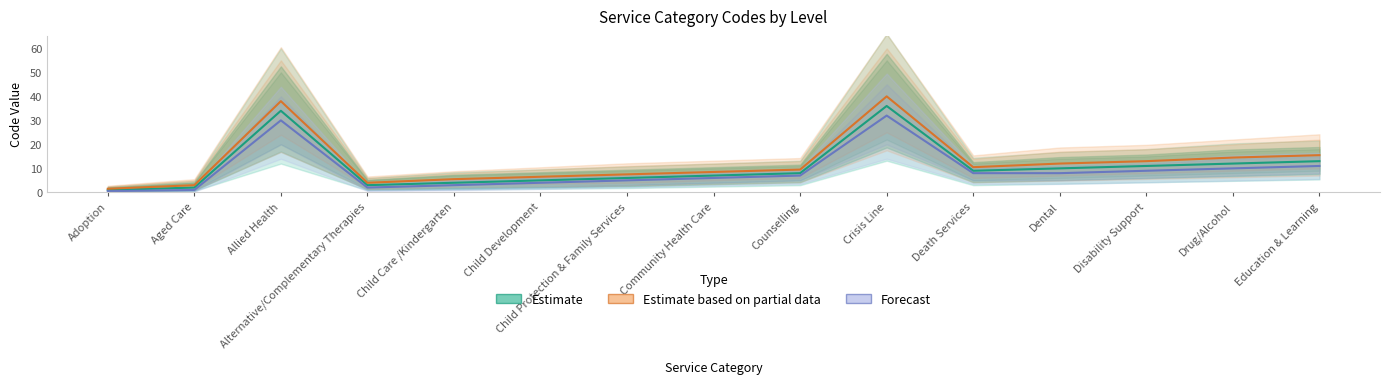

How many interior local peaks does the Estimate series have?

2